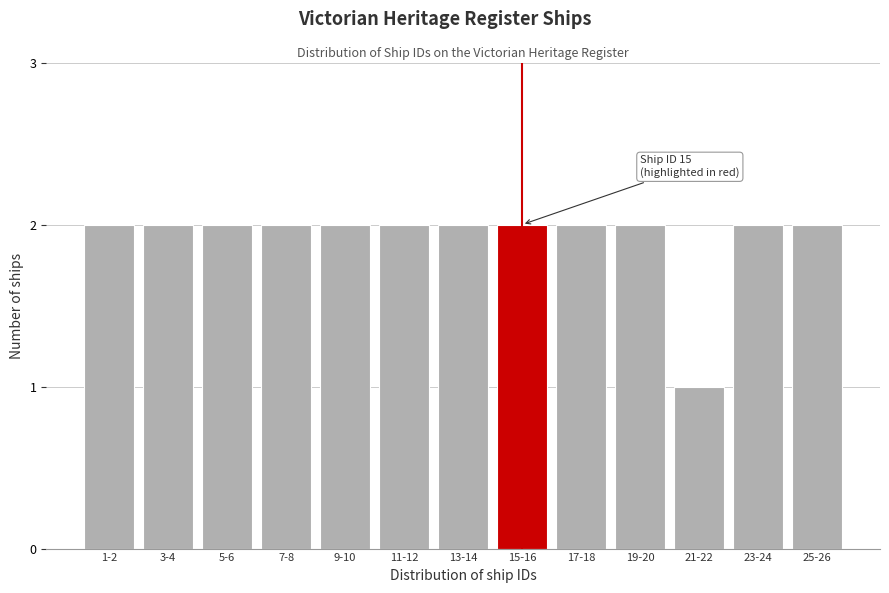

Reading left to right, extract all data points from this chart.

1-2=2	3-4=2	5-6=2	7-8=2	9-10=2	11-12=2	13-14=2	15-16=2	17-18=2	19-20=2	21-22=1	23-24=2	25-26=2